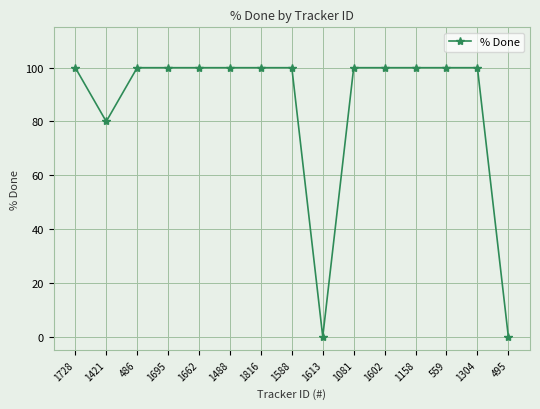

What is the ratio of the value at 1304 to the value at 1662?

1.0